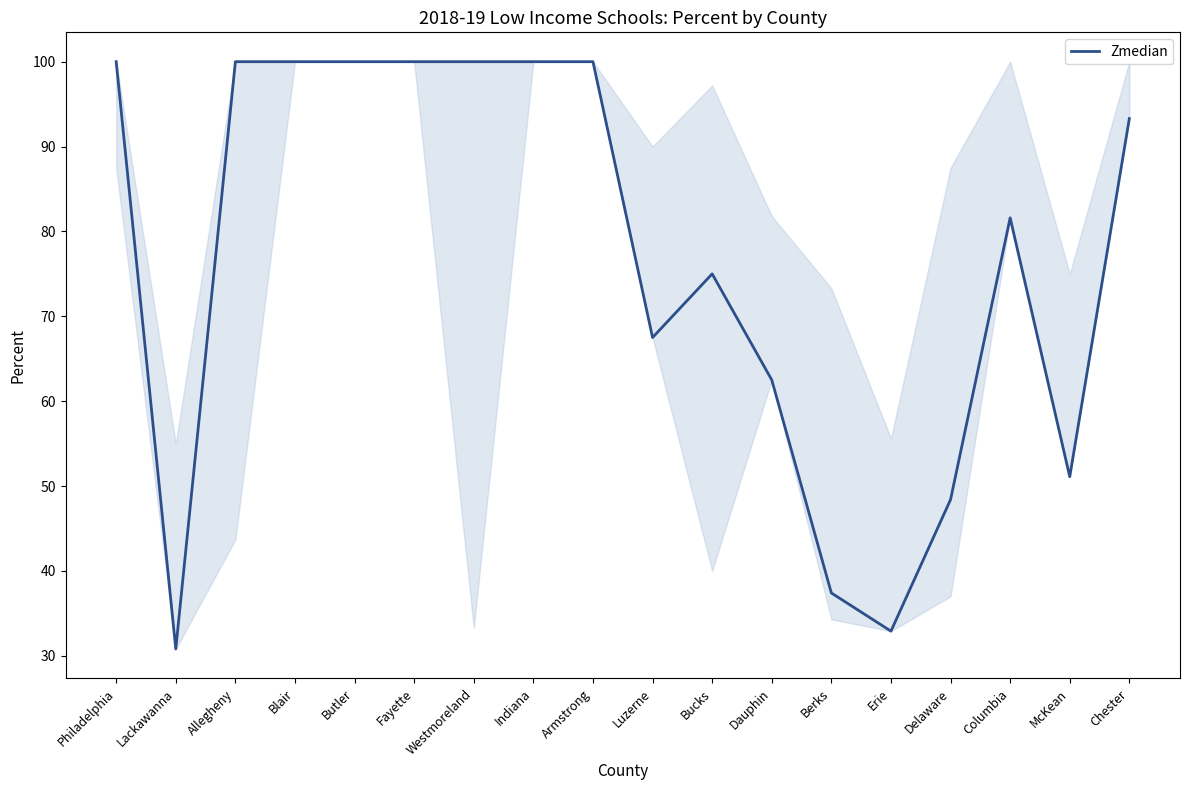

Reading left to right, transcribe all the data shown in this chart.

Philadelphia=100.0	Lackawanna=30.8	Allegheny=100.0	Blair=100.0	Butler=100.0	Fayette=100.0	Westmoreland=100.0	Indiana=100.0	Armstrong=100.0	Luzerne=67.5	Bucks=75.0	Dauphin=62.5	Berks=37.4	Erie=32.9	Delaware=48.4	Columbia=81.6	McKean=51.1	Chester=93.3